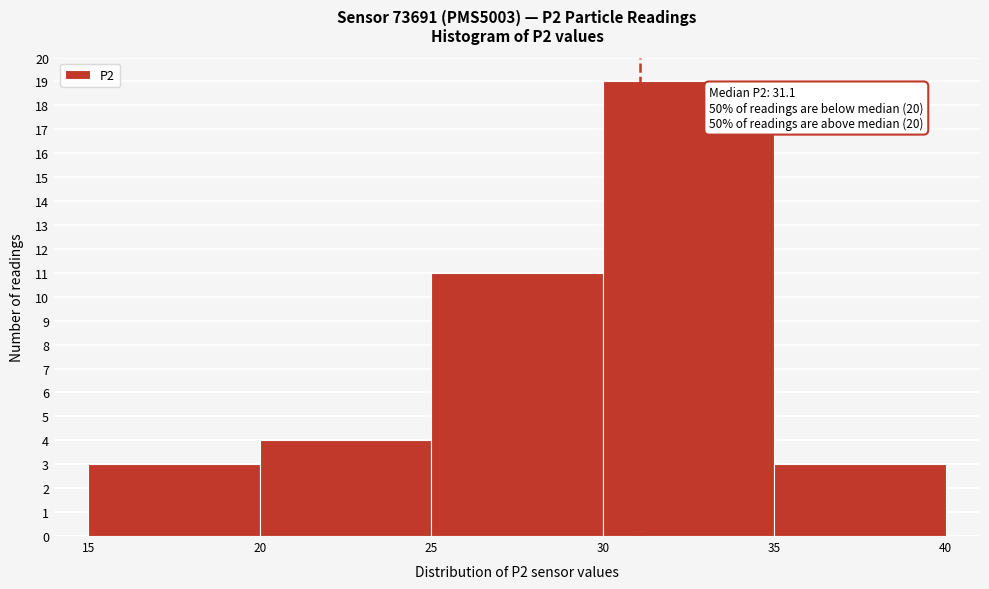

Which range on the x-axis has the tallest bar?

30 to 35